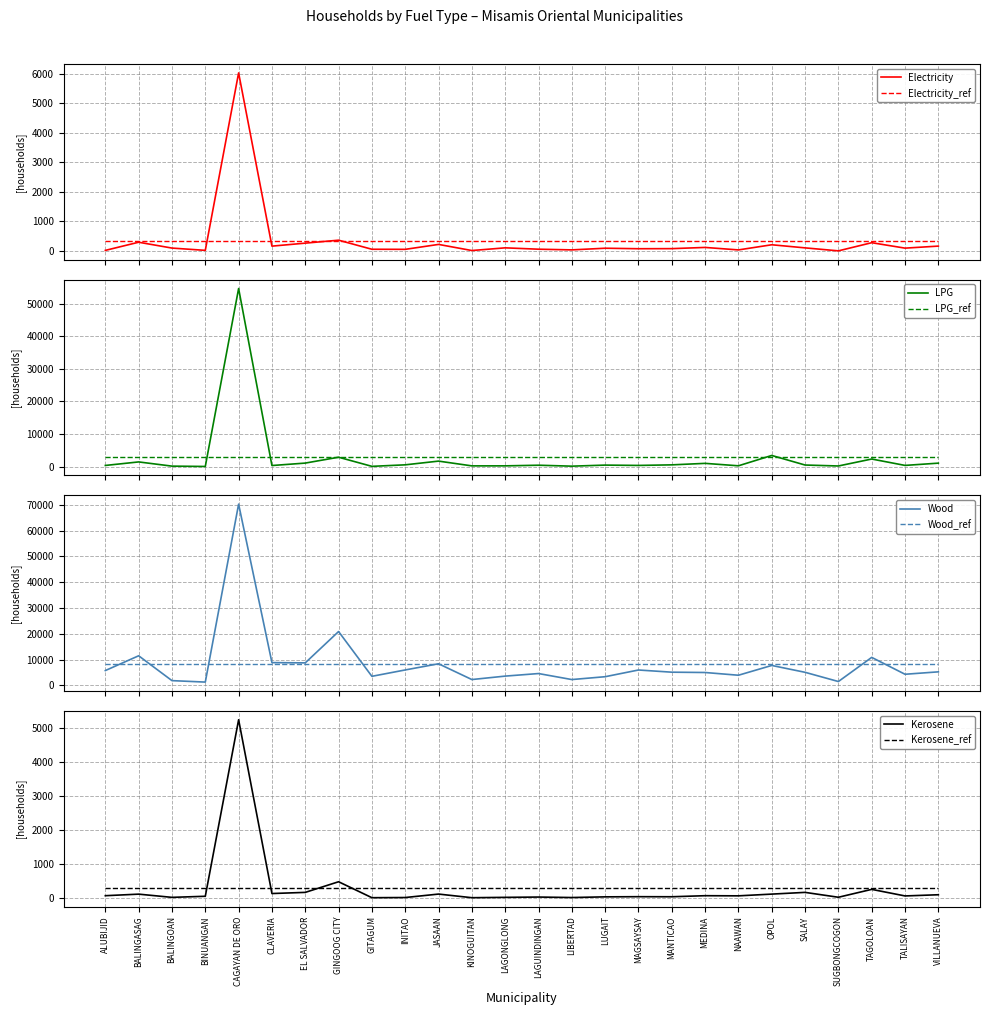

True or false: Kerosene has a value of 57 at CLAVERIA.

False